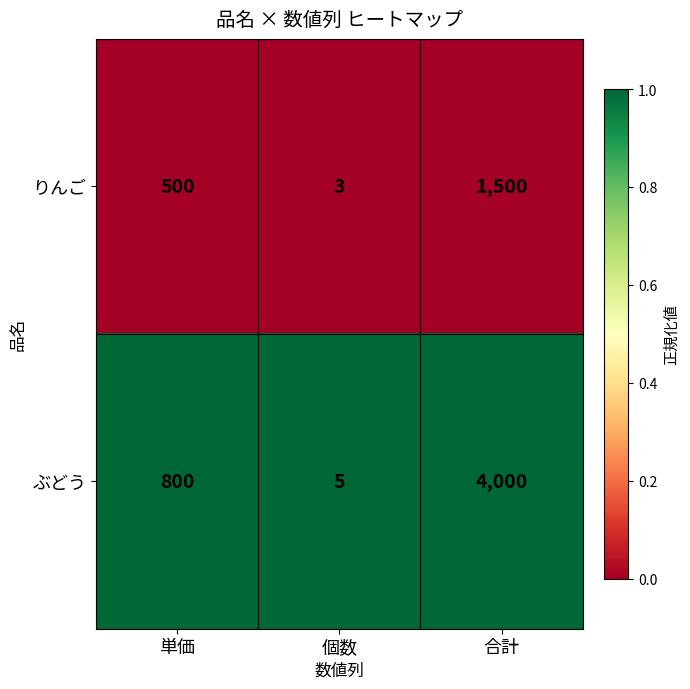

At which label does ぶどう reach its minimum?

個数